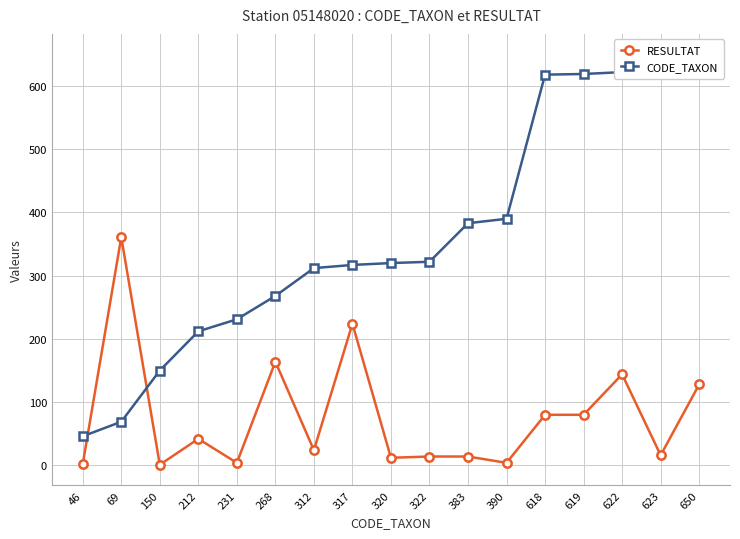

What is the average value of the RESULTAT series?

77